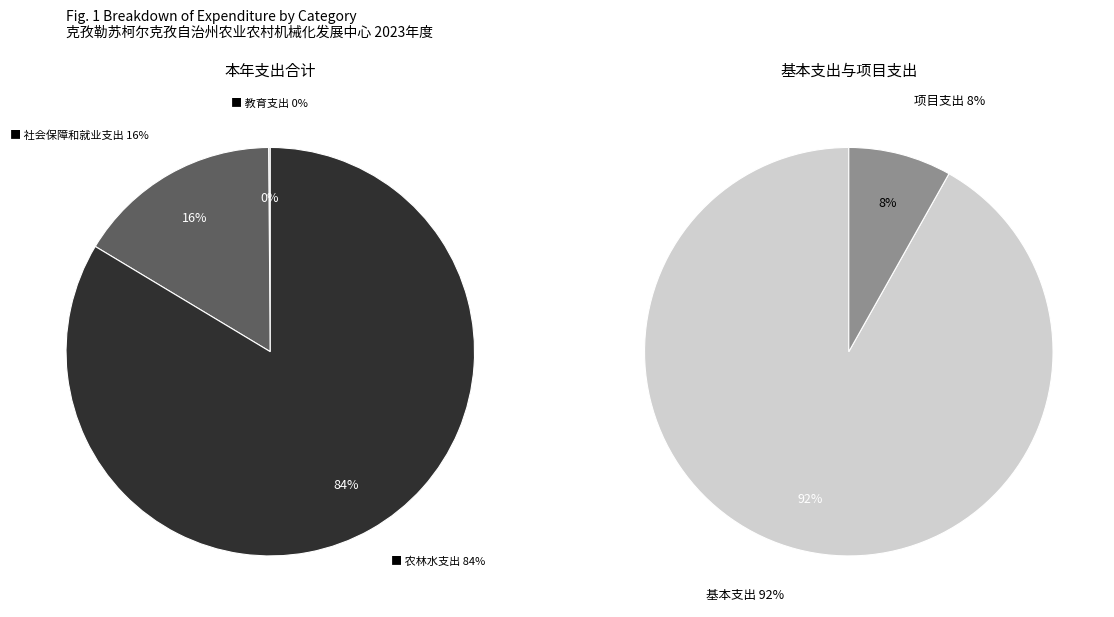

To the nearest percent, what portion does 社会保障和就业支出 represent?

16%